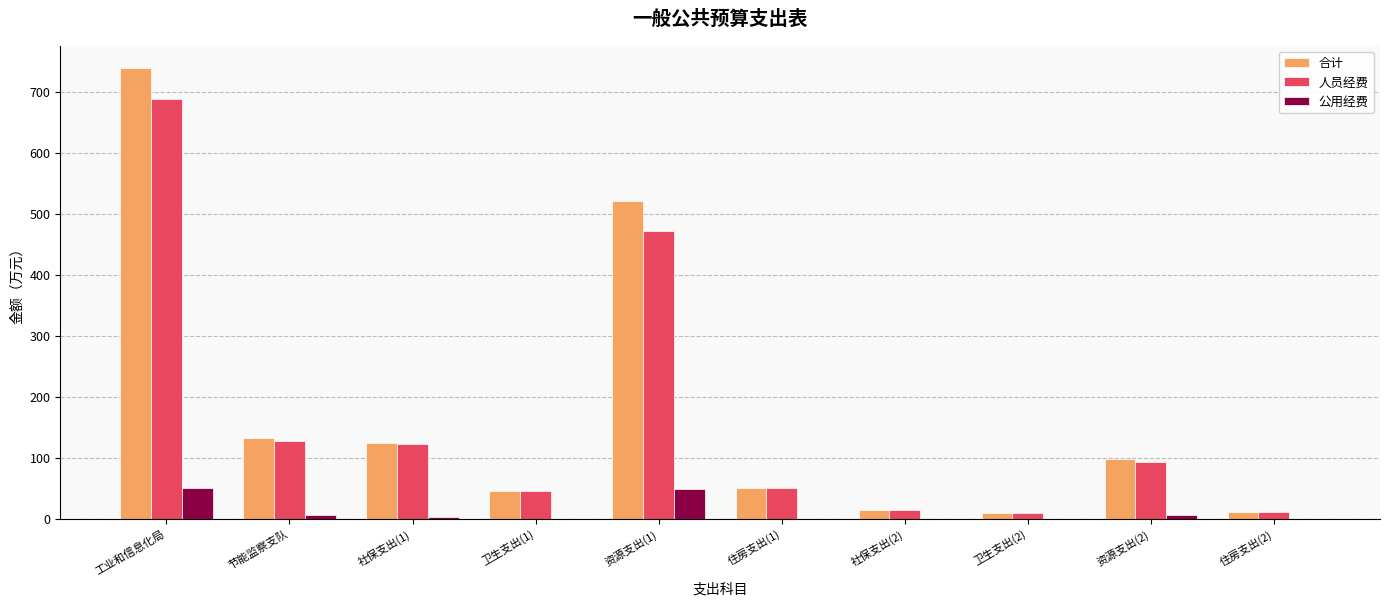

Which series changed the most between 卫生支出(2) and 资源支出(2)?

合计